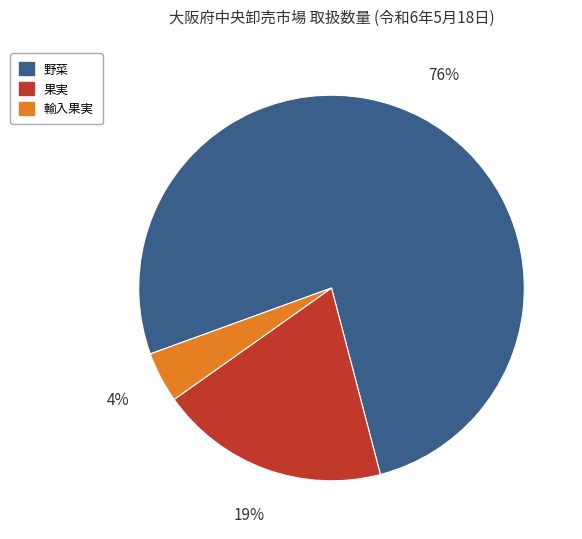

To the nearest percent, what is the difference between the 果実 and 輸入果実 slice percentages?

15%